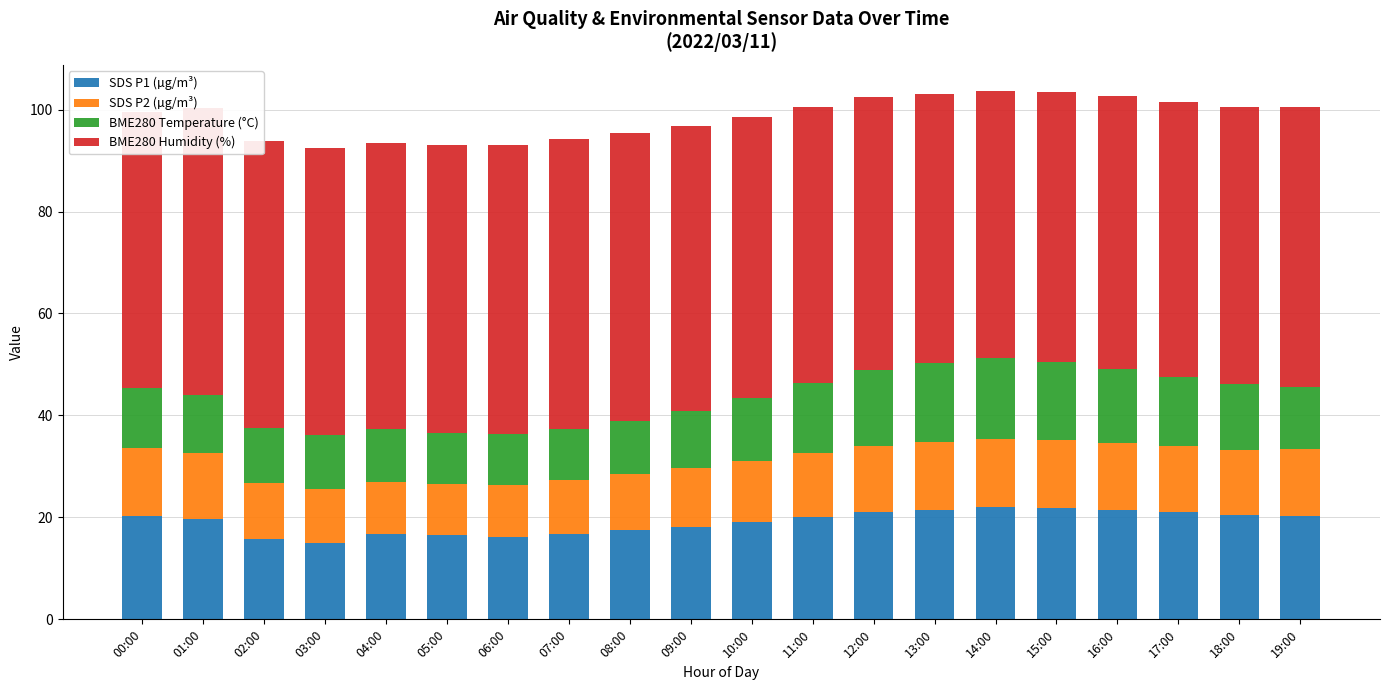

What is the total value across all series at 18:00?

100.6